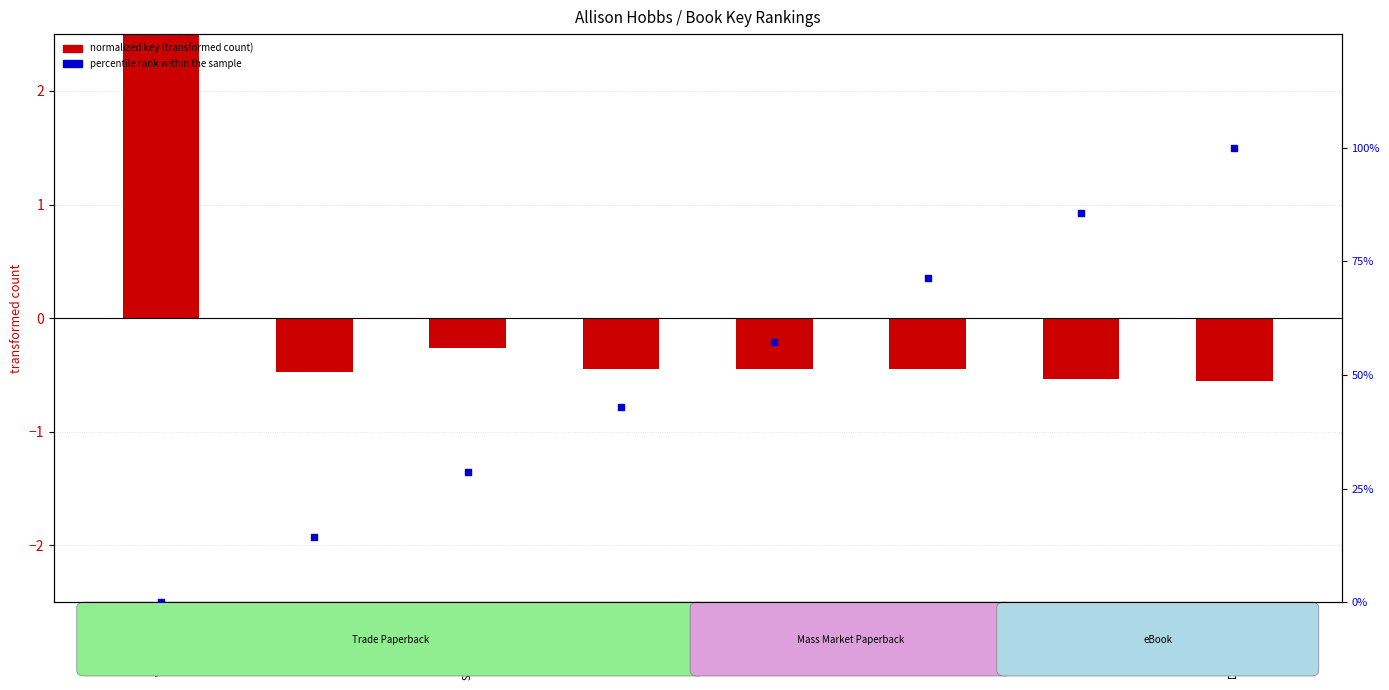

Which series has the largest total across all categories?

percentile rank within the sample